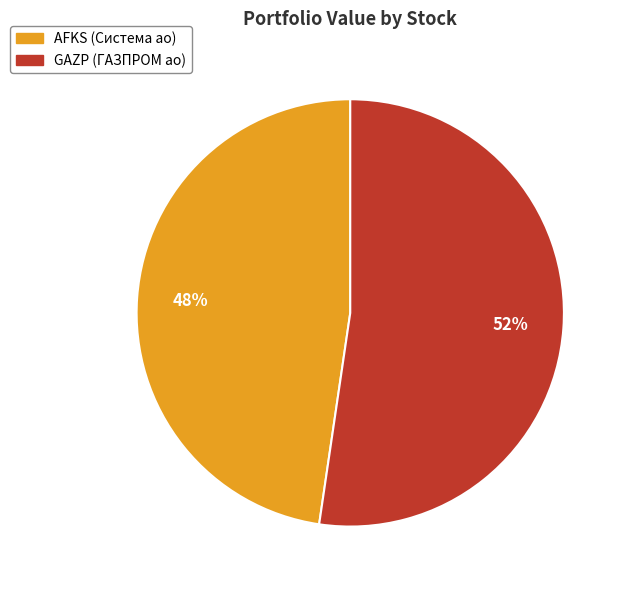

To the nearest percent, what is the average slice percentage?

50%